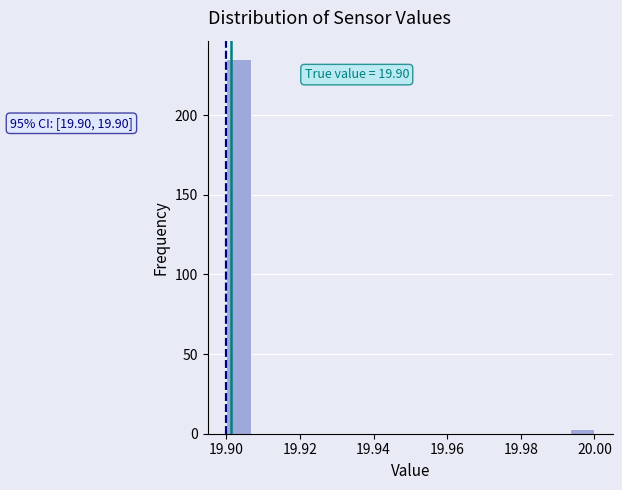

Around what value on the x-axis is the tallest bar? Give the approximate position of its centre, as read against the axis.

19.904